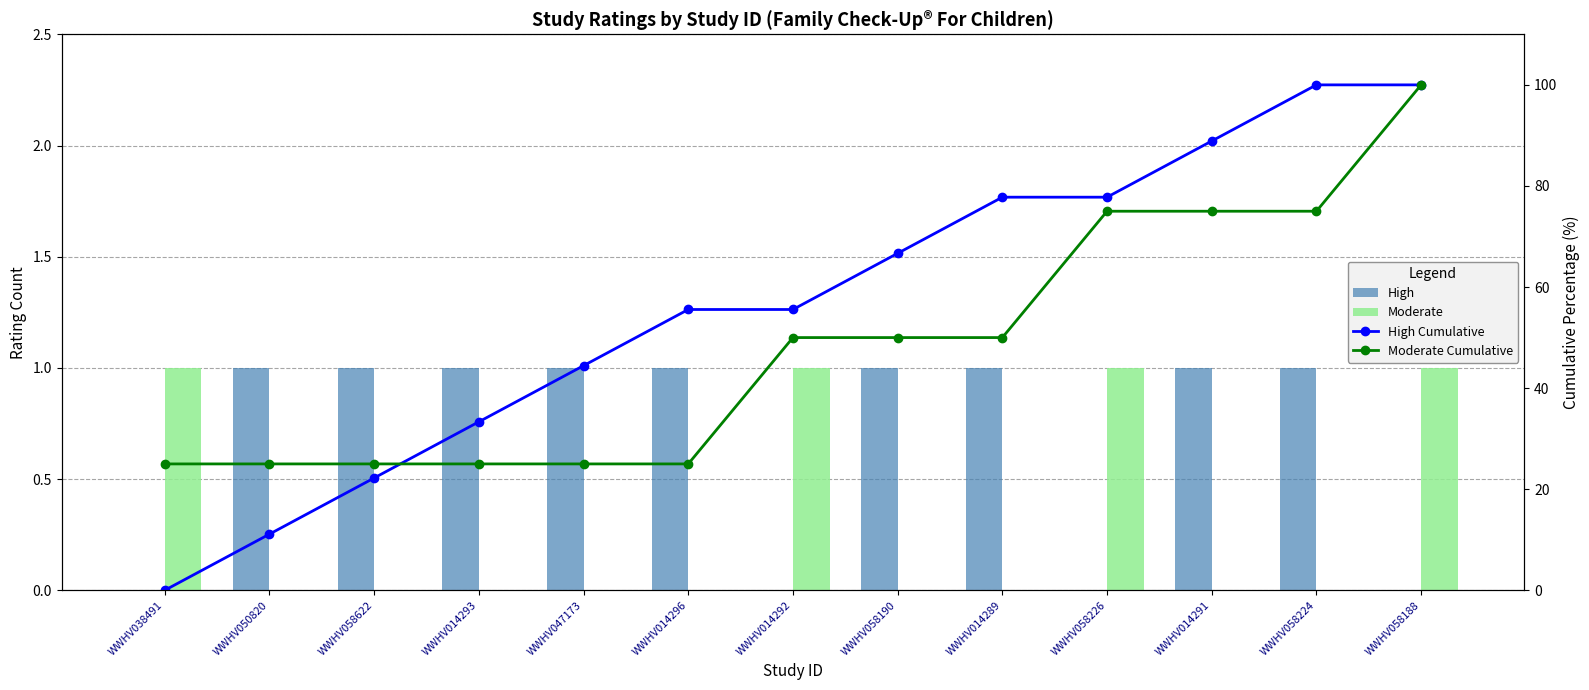

What are all the series names shown in the legend?

High, Moderate, High Cumulative, Moderate Cumulative